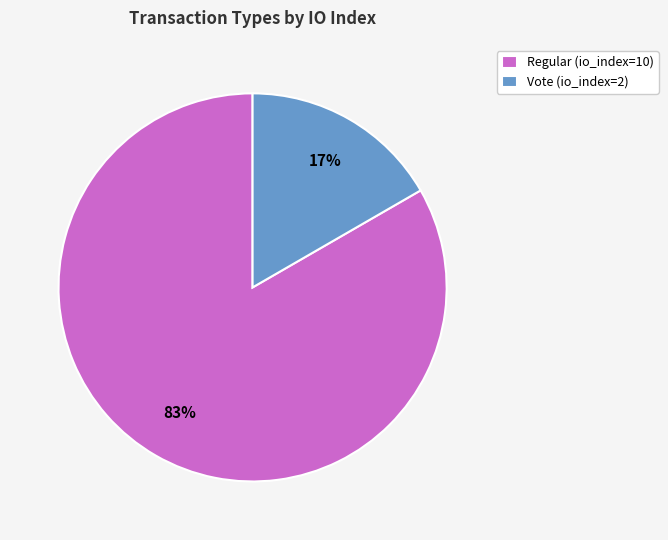

To the nearest percent, what is the combined percentage of Vote (io_index=2) and Regular (io_index=10)?

100%